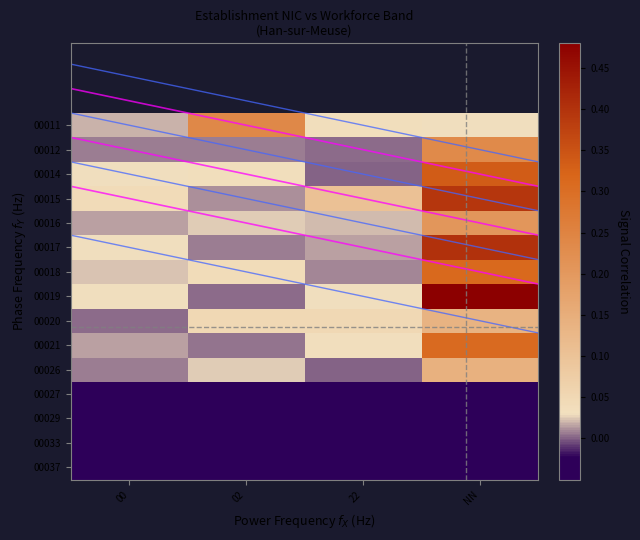

Reading right to left, extract all data points from this chart.

00011: NN=0.0	22=0.0	02=0.2	00=0.0
00012: NN=0.2	22=0.0	02=0.0	00=0.0
00014: NN=0.3	22=0.0	02=0.0	00=0.0
00015: NN=0.4	22=0.1	02=0.0	00=0.0
00016: NN=0.2	22=0.0	02=0.0	00=0.0
00017: NN=0.4	22=0.0	02=0.0	00=0.0
00018: NN=0.3	22=0.0	02=0.0	00=0.0
00019: NN=0.5	22=0.0	02=0.0	00=0.0
00020: NN=0.1	22=0.0	02=0.0	00=0.0
00021: NN=0.3	22=0.0	02=0.0	00=0.0
00026: NN=0.1	22=0.0	02=0.0	00=0.0
00027: NN=-0.1	22=-0.1	02=-0.1	00=-0.1
00029: NN=-0.1	22=-0.1	02=-0.1	00=-0.1
00033: NN=-0.1	22=-0.1	02=-0.1	00=-0.1
00037: NN=-0.1	22=-0.1	02=-0.1	00=-0.1